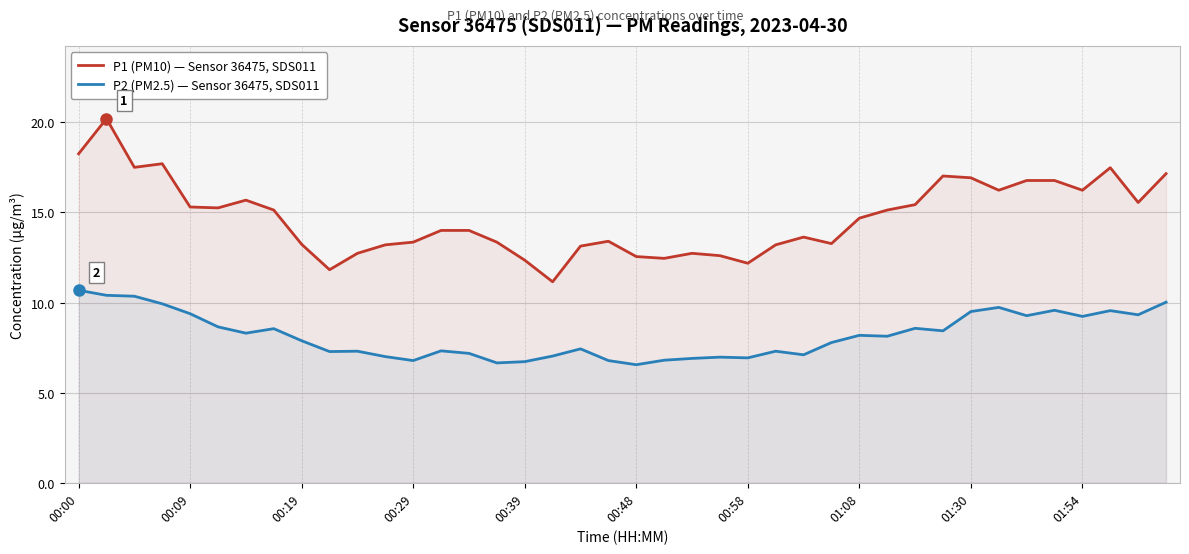

Which series has the largest total across all categories?

P1 (PM10) — Sensor 36475, SDS011